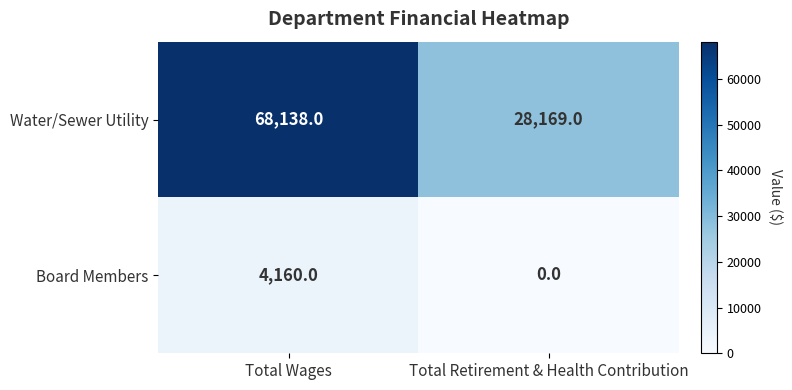

At which category is the sum across all series the highest?

Total Wages